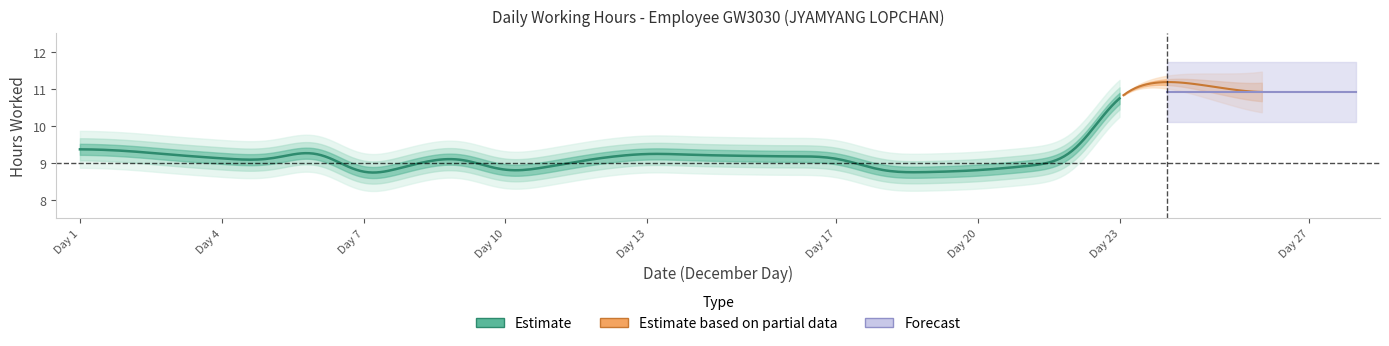

How many points are lower than both their immediate neighbors (excluding endpoints)?

5